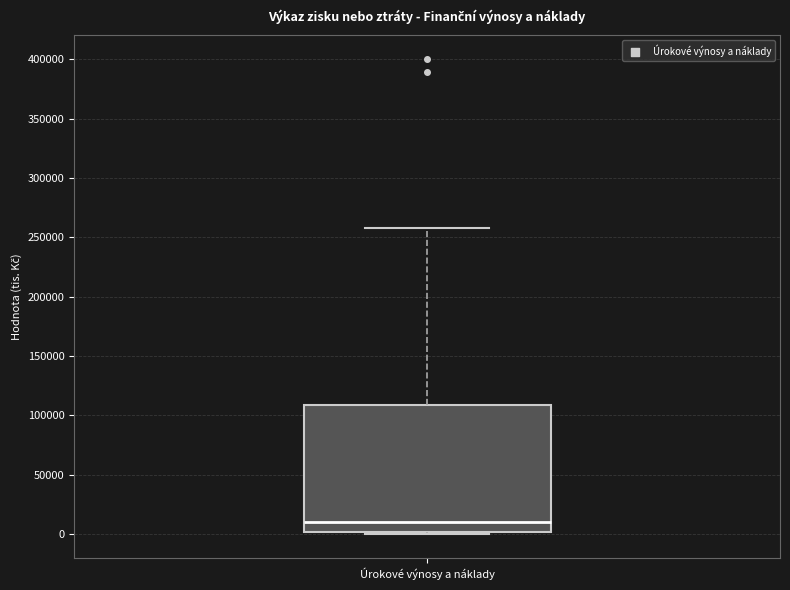

Read this box plot against the y-axis: the position of the median line, the range covered by the box, and the ends of both whiskers. The values are not printed on the chart, so give them approximately, as read against the axis.

median 10000, box 0 to 110000, whiskers 0 (just below the box's lower edge) to 255000